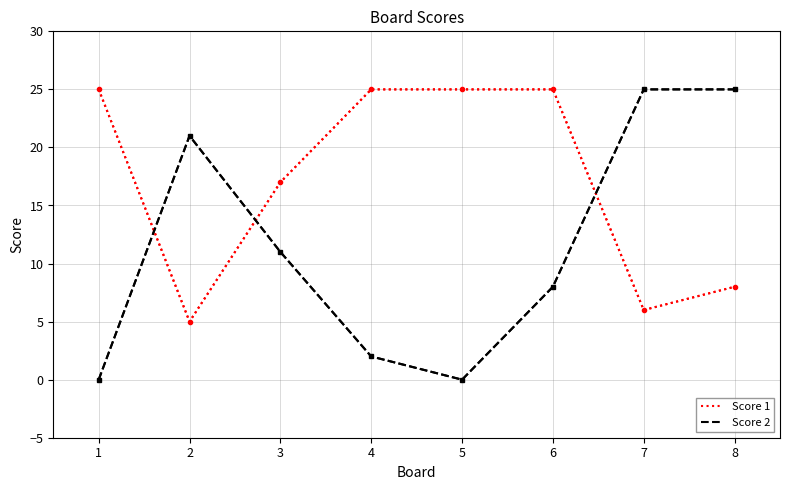

Read the Score 2 value at 3, to the nearest 5.

10